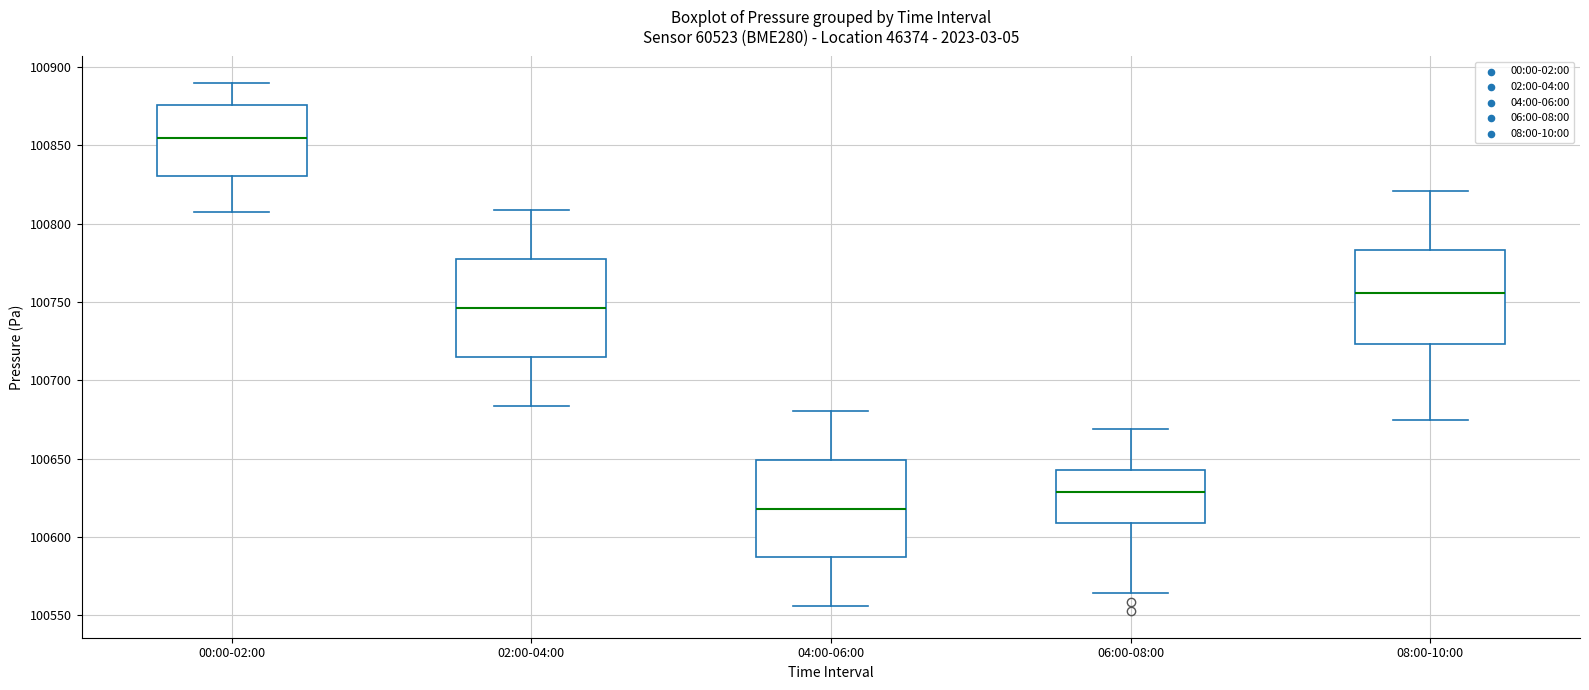

Reading left to right, transcribe this box plot: for each box, give where its median line is, the range the box spans, and where its two whiskers end, as read against the y-axis. The values are not printed on the chart, so give them approximately, as read against the axis.

00:00-02:00: median 100855, box 100830 to 100875, whiskers 100805 to 100890
02:00-04:00: median 100745, box 100715 to 100775, whiskers 100685 to 100810
04:00-06:00: median 100620, box 100585 to 100650, whiskers 100555 to 100680
06:00-08:00: median 100630, box 100610 to 100645, whiskers 100565 to 100670
08:00-10:00: median 100755, box 100725 to 100785, whiskers 100675 to 100820